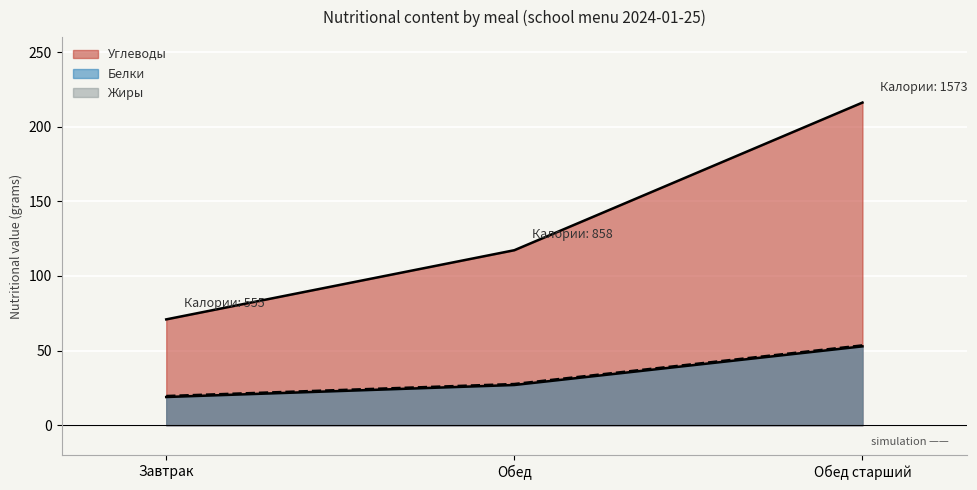

Where is Жиры nearest to the value 36?

Обед